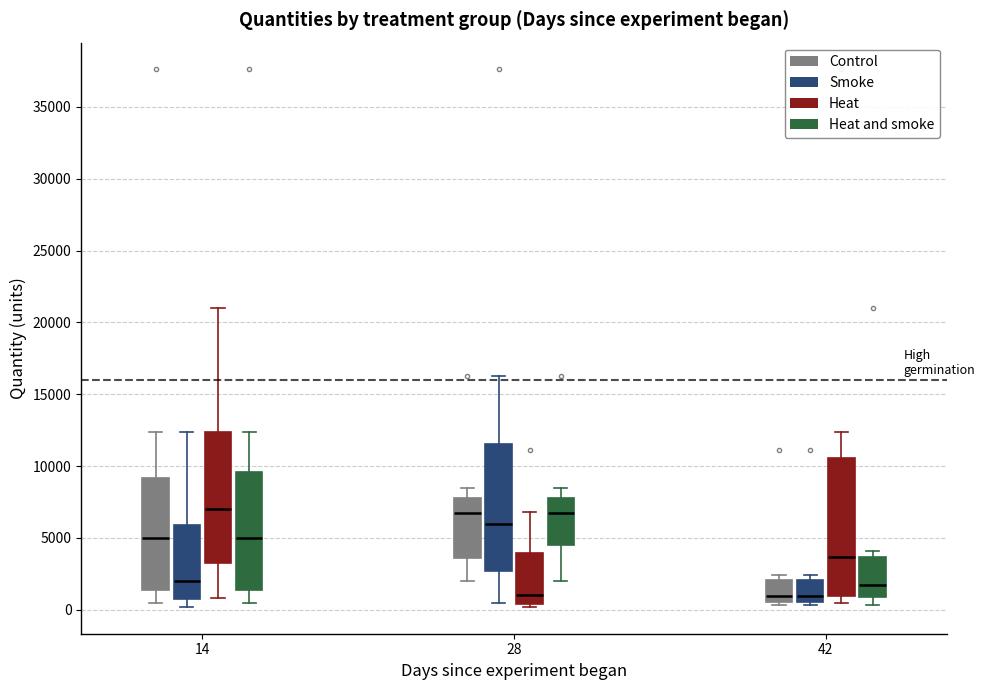

Where does the lower whisker of the box for 14 (Smoke) end on the y-axis? The values are not printed on the chart, so give them approximately, as read against the axis.

0